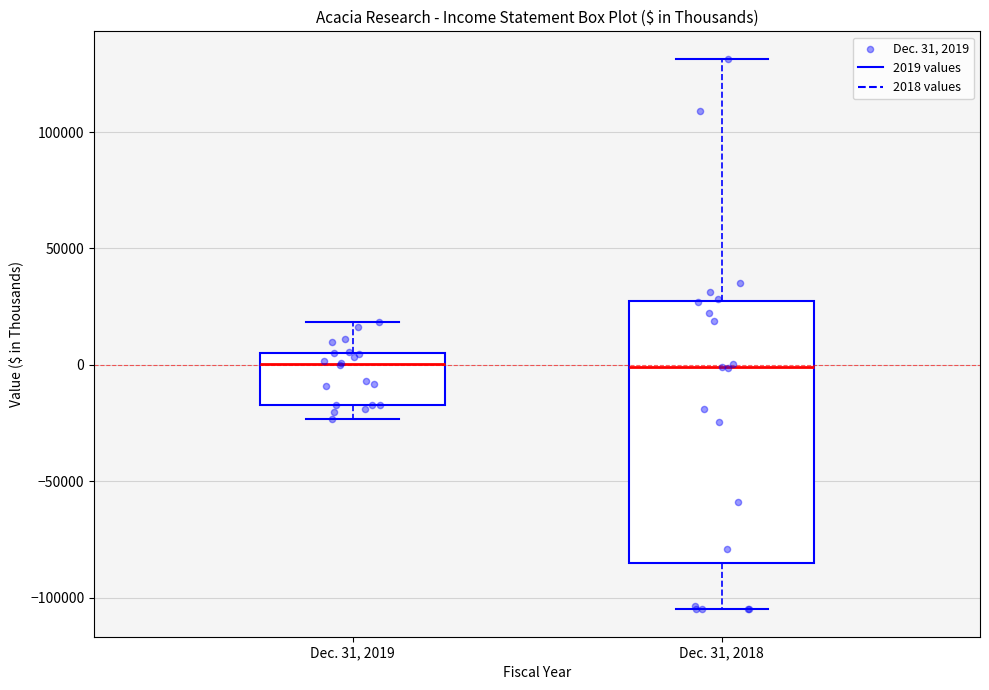

Where does the upper whisker of the box for Dec. 31, 2018 end on the y-axis? The values are not printed on the chart, so give them approximately, as read against the axis.

130000